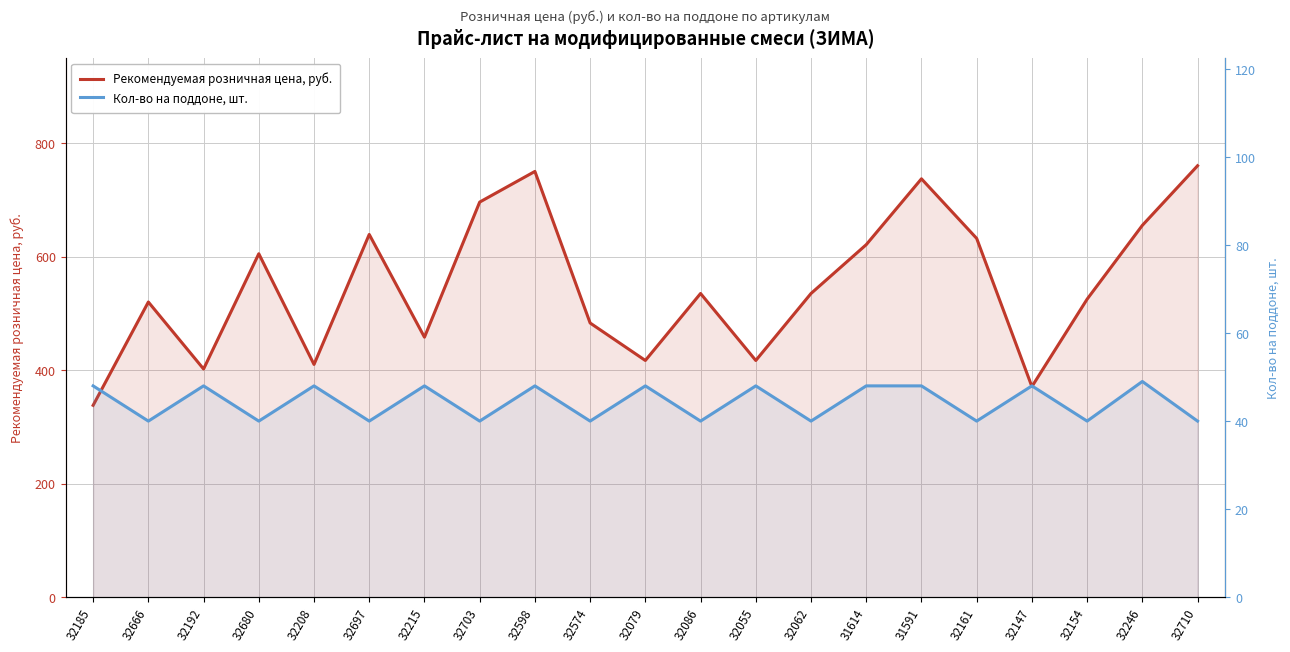

What is the difference between the highest and lowest values at 32697?

599